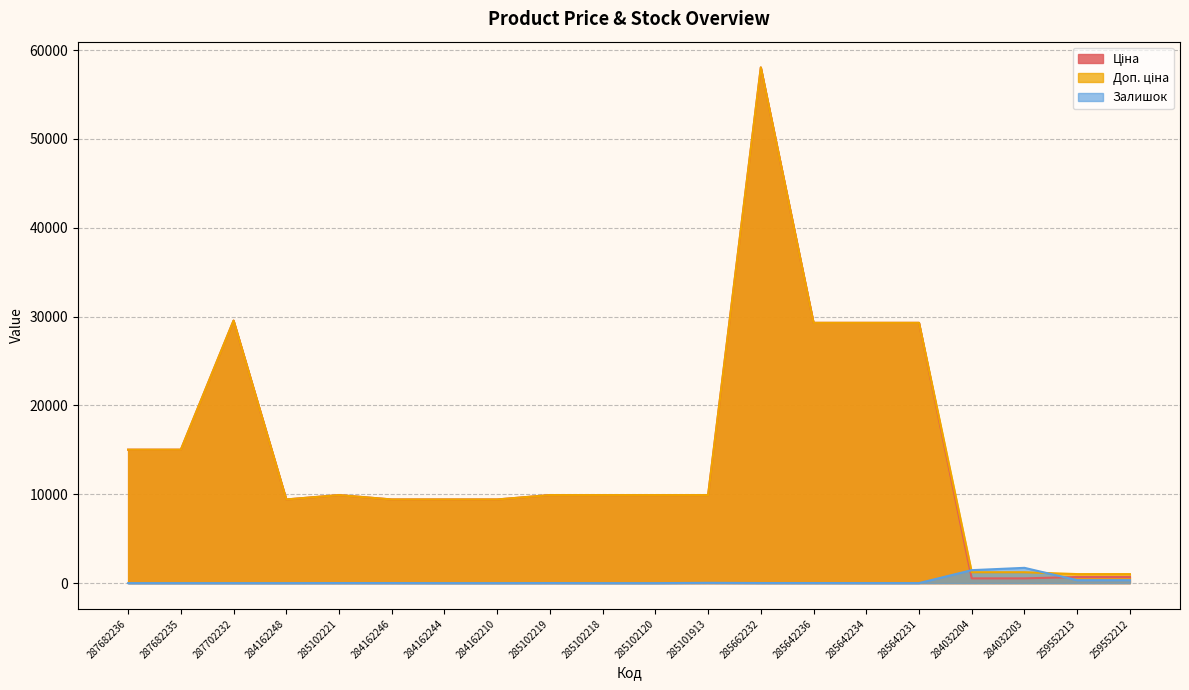

How many intersections are there between Залишок and Доп. ціна?

2